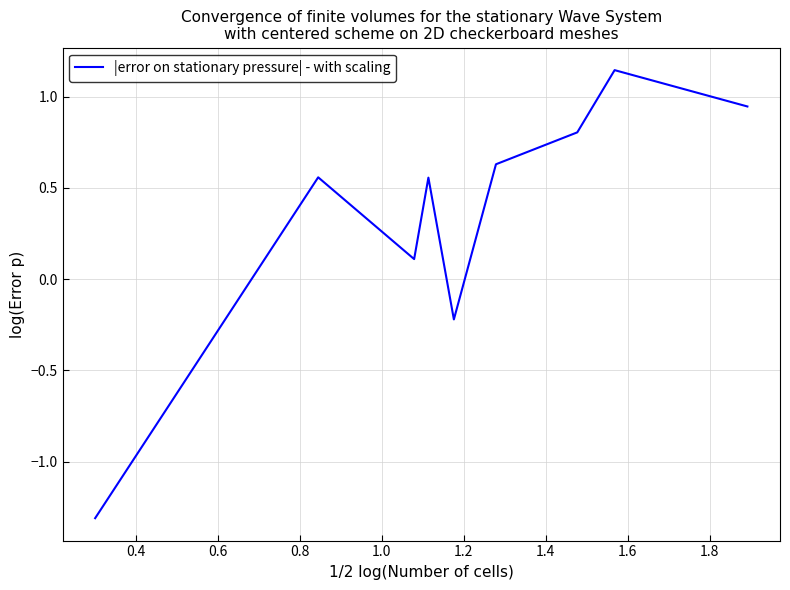

What is the difference between the maximum and minimum values?

2.5